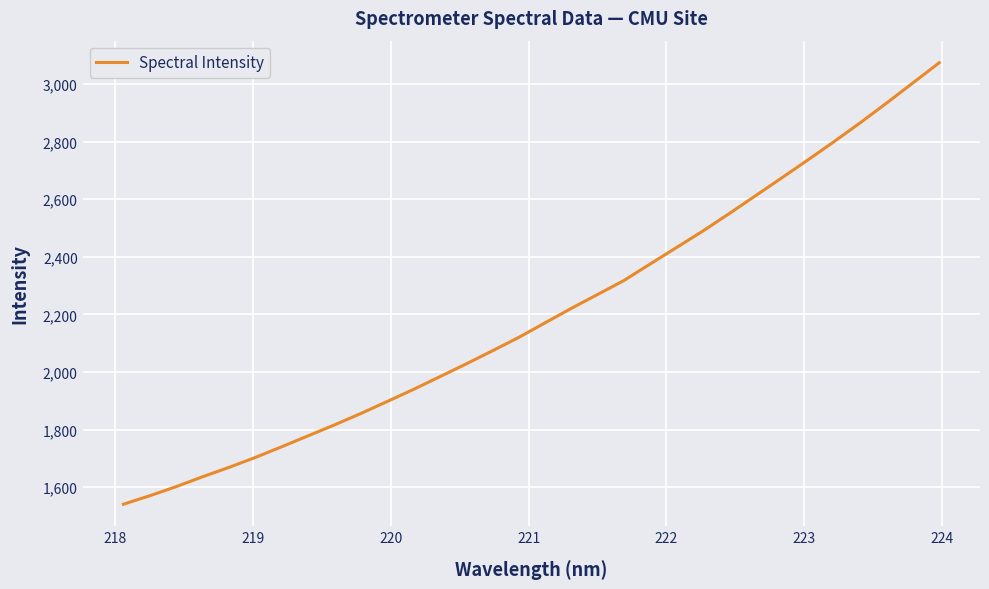

What is the maximum value shown in the chart?

3073.9